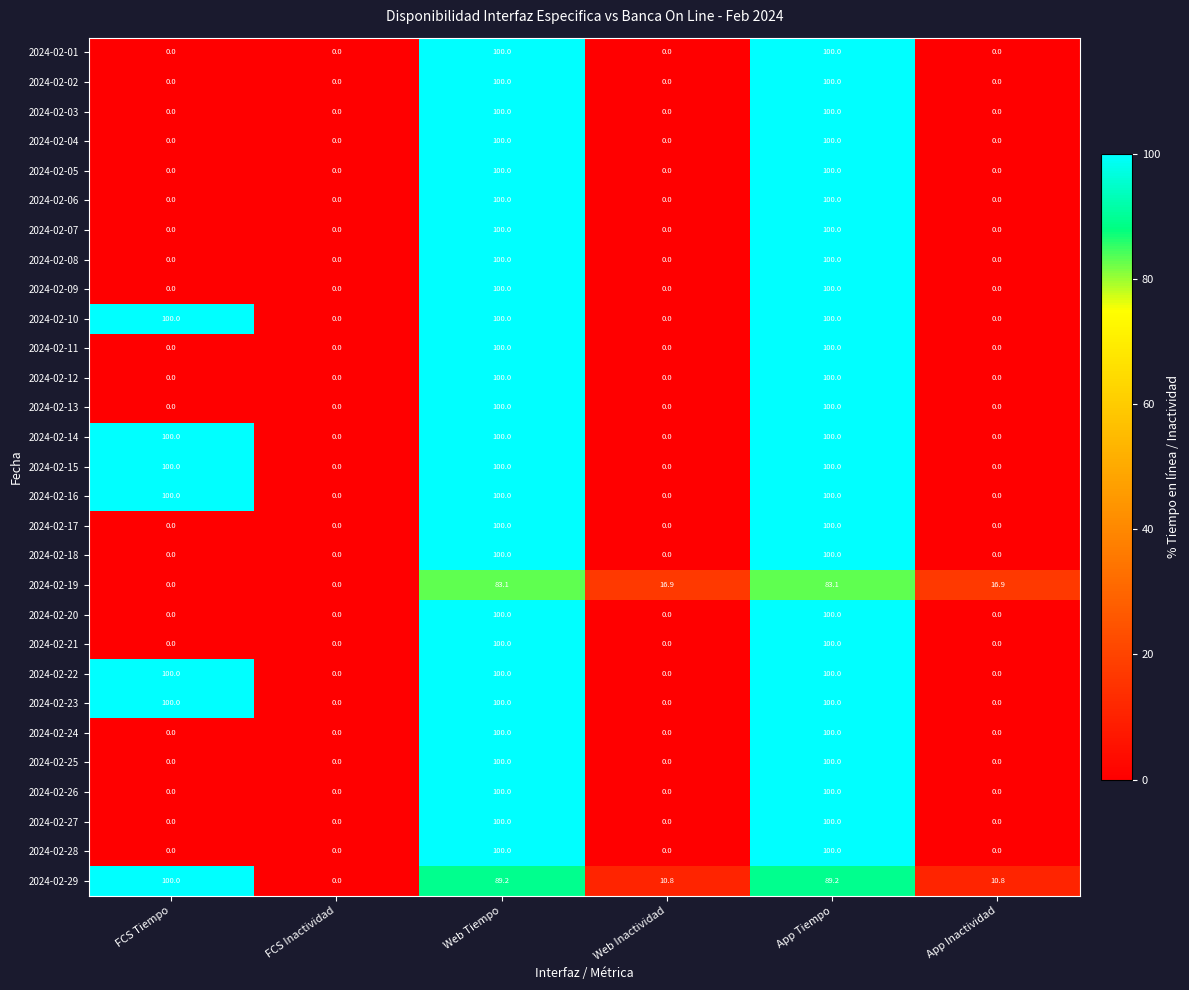

What is the maximum value shown in the chart?

100.0